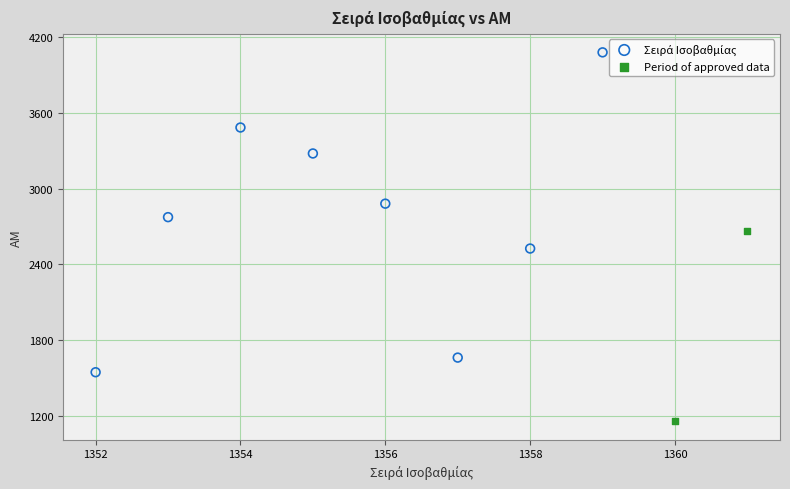

Which series reaches the minimum Y coordinate?

Period of approved data